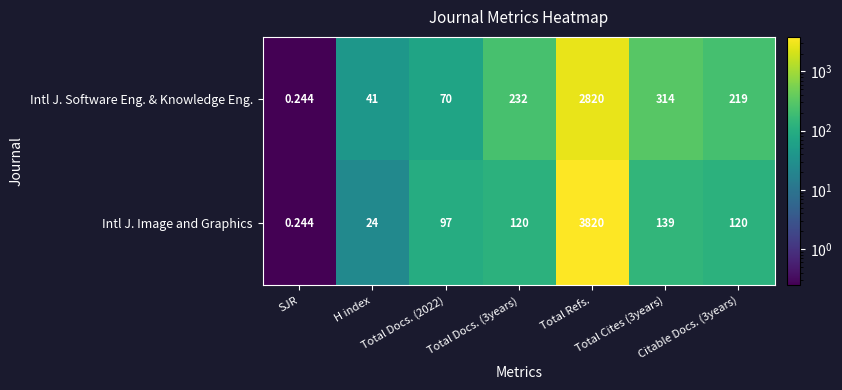

What is the total value across all series at Total Docs. (3years)?

352.0